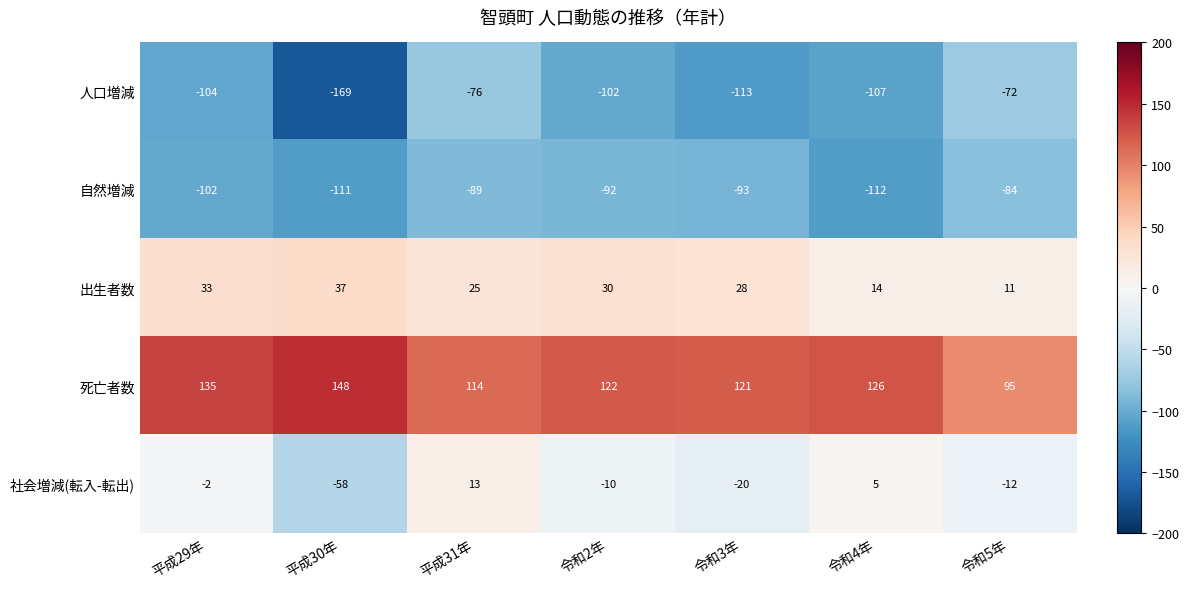

How many values in the 社会増減(転入-転出) series exceed -10?

3